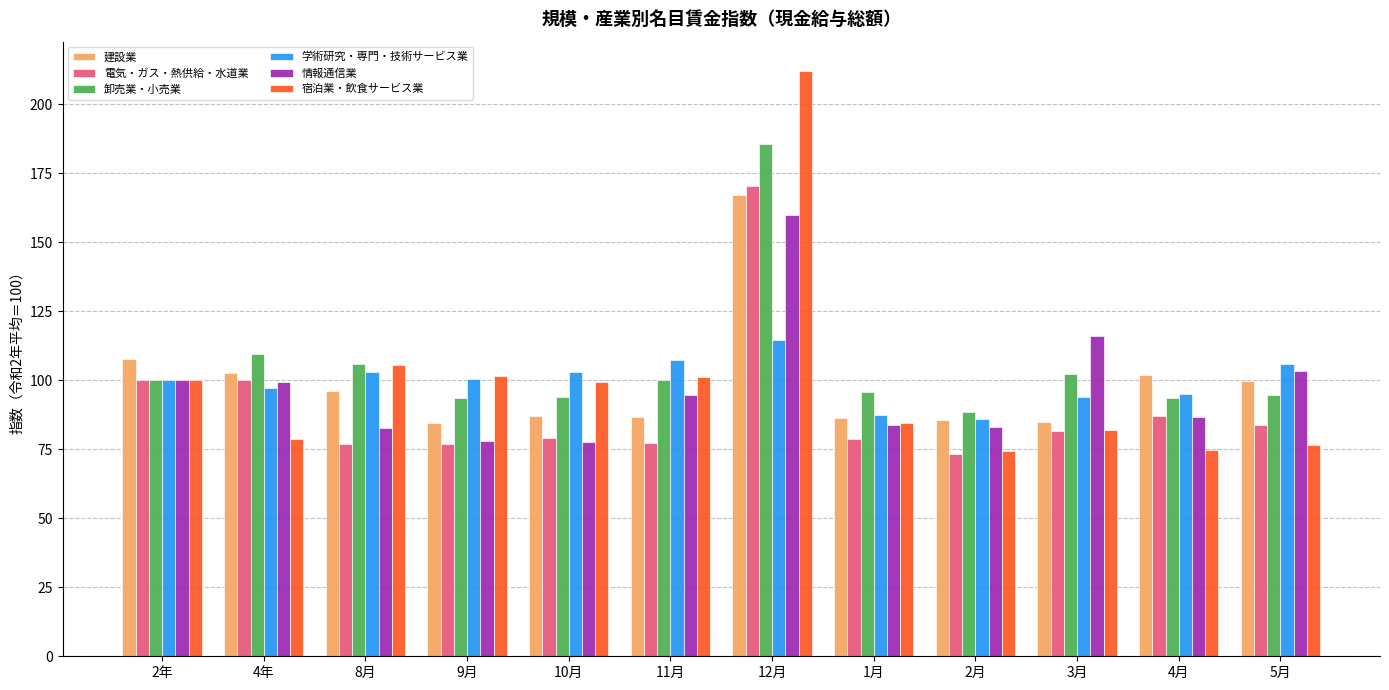

How many data points in 建設業 are less than 96?

6